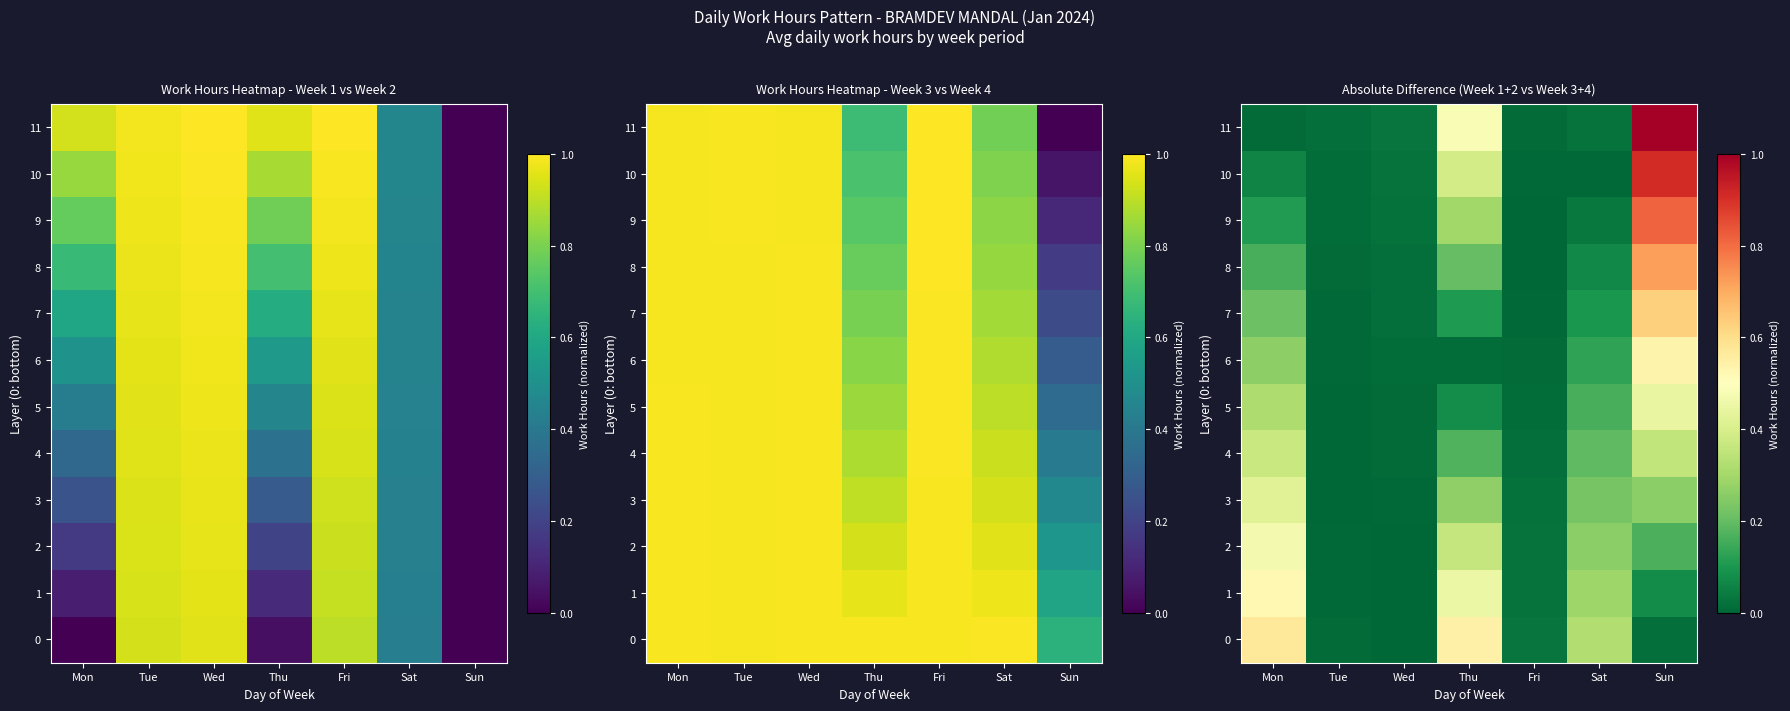

What is the difference between the highest and lowest values at Mon?

0.6